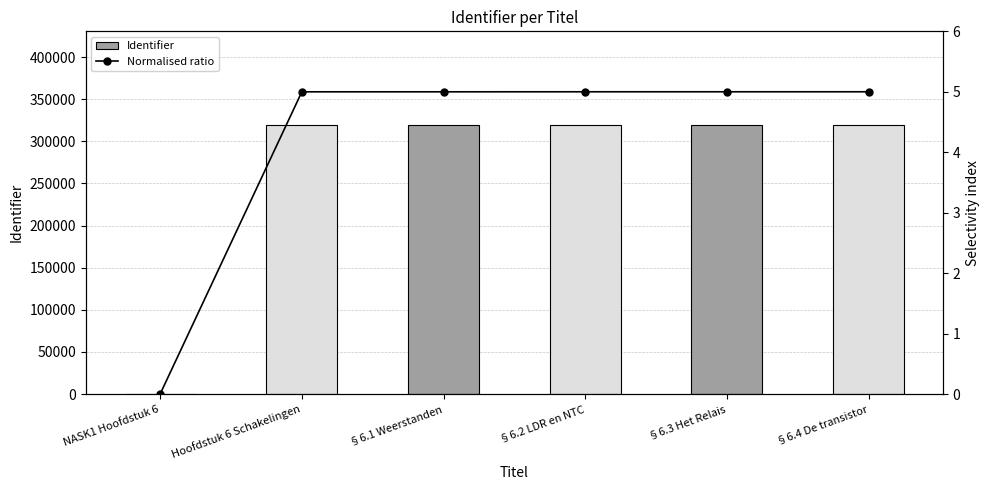

Which category has the highest value across all series?

§6.4 De transistor